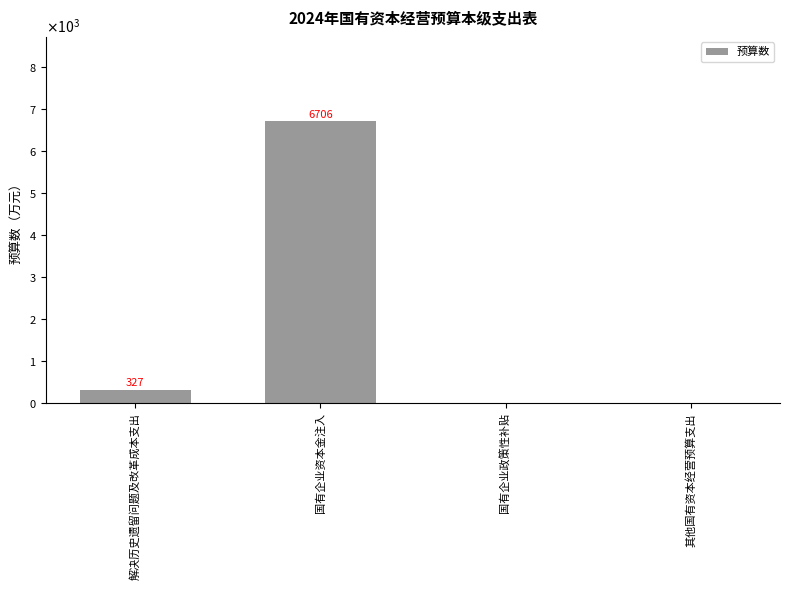

What is the difference between the values at 其他国有资本经营预算支出 and 解决历史遗留问题及改革成本支出?

327